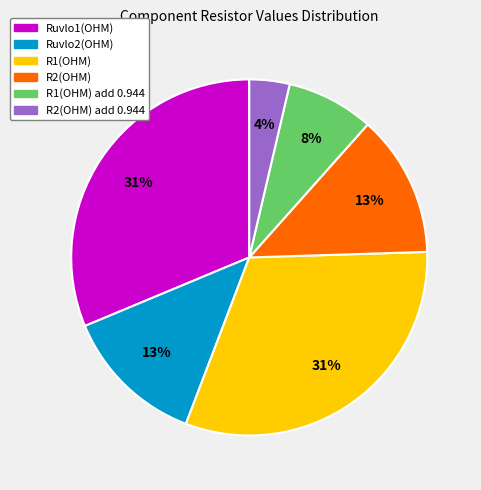

Is there a majority slice in this chart?

No